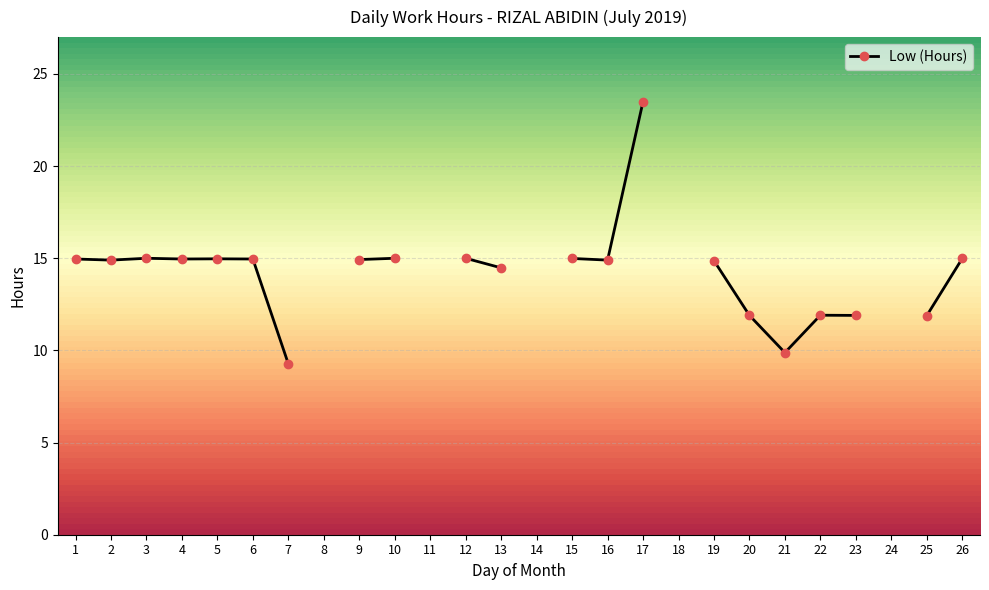

At which label is the value closest to 11?

25